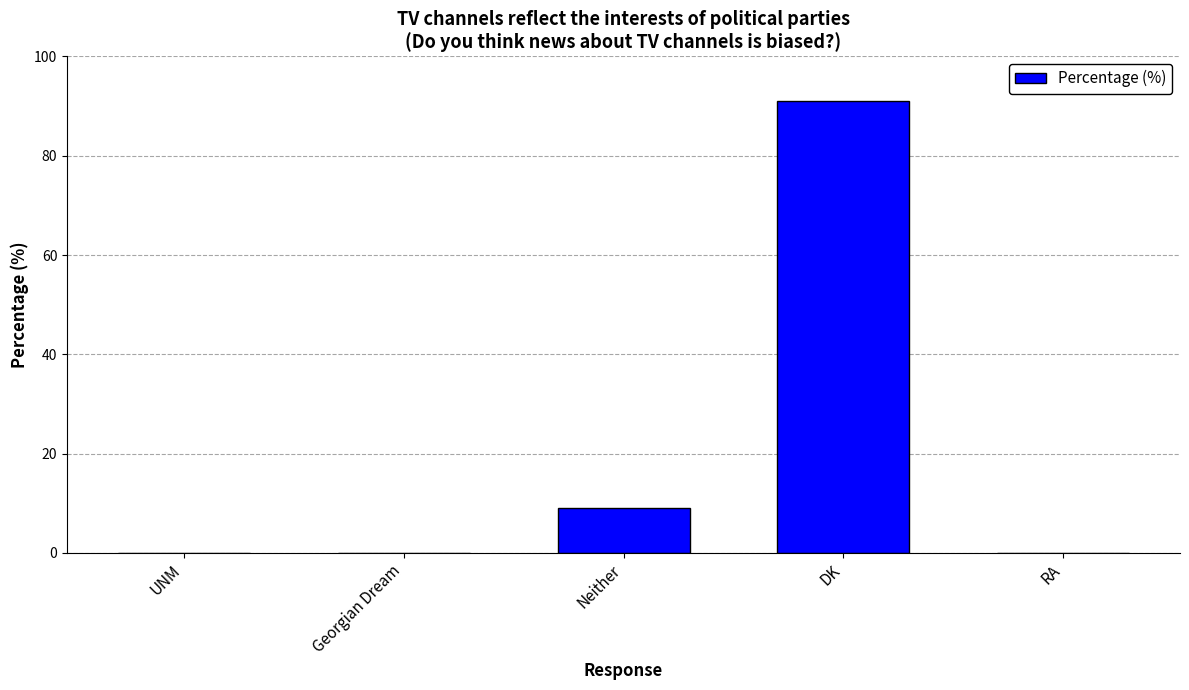

Where is the data nearest to the value 45?

Neither